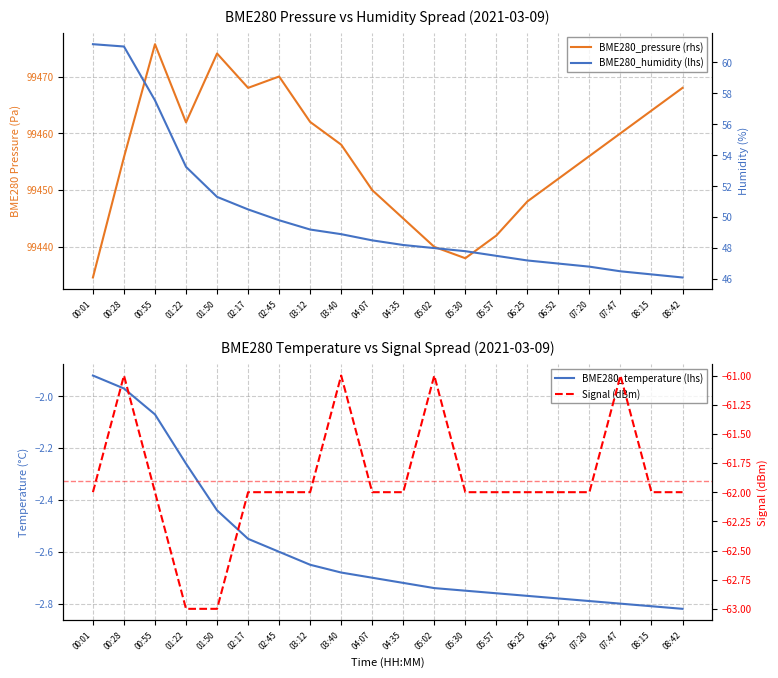

Between 04:07 and 05:57, which series saw the biggest shift?

BME280_pressure (rhs)